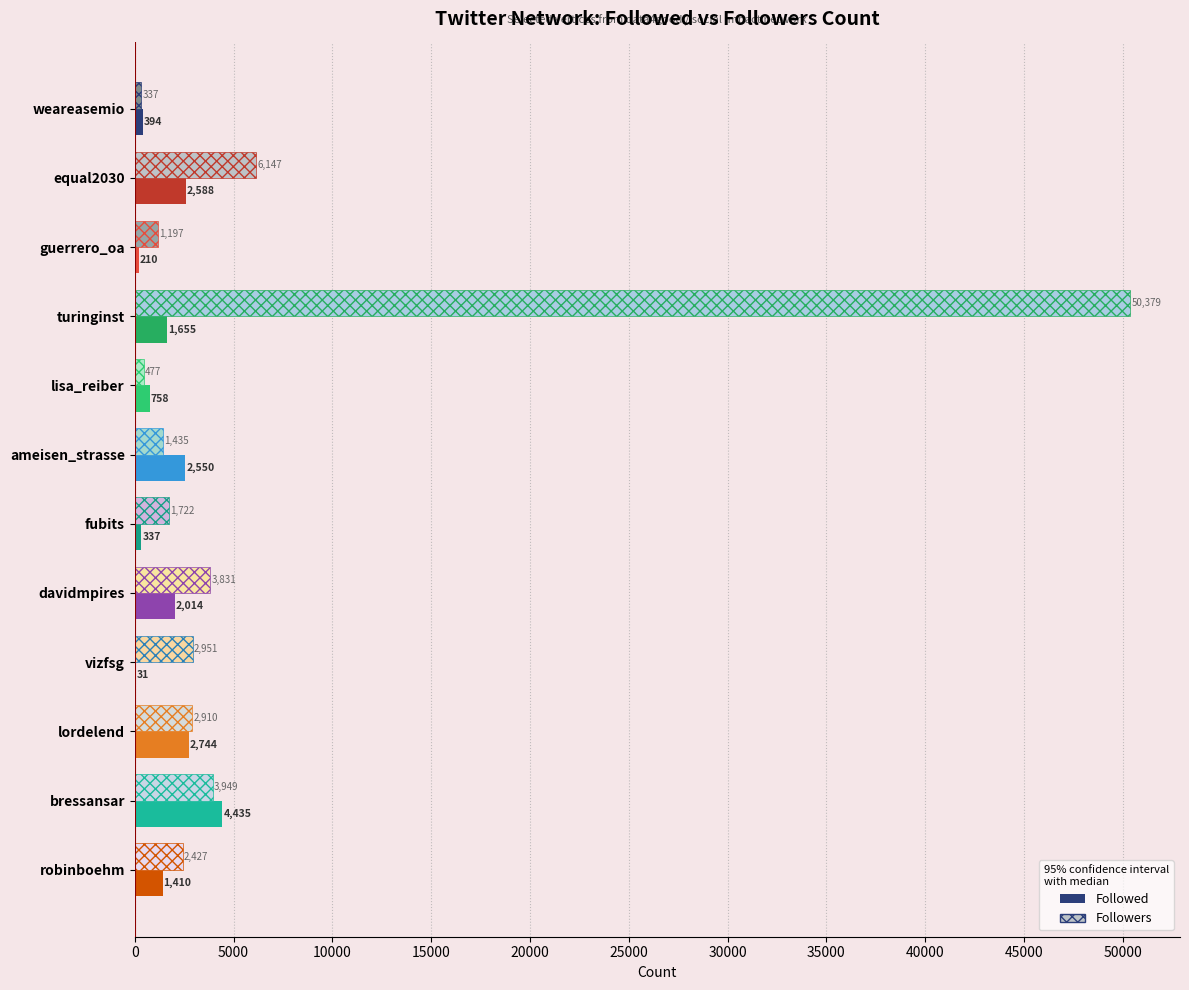

What value does the Followers series have at lisa_reiber?

477